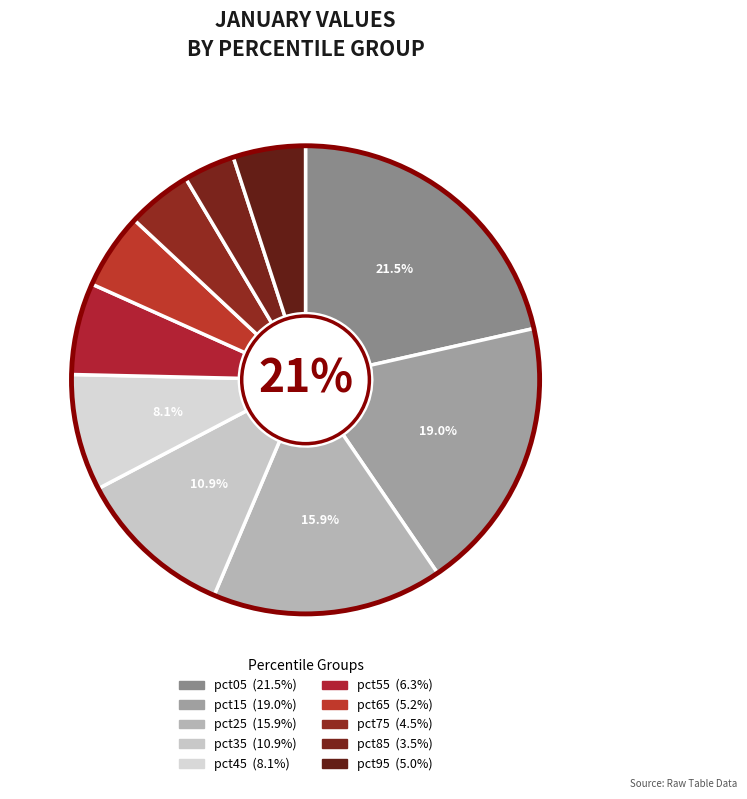

Between pct65 and pct95, which is larger?

pct65